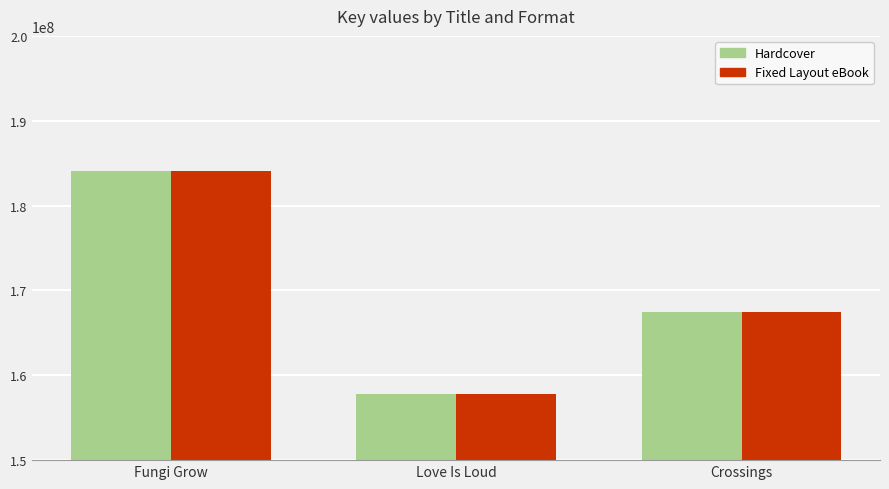

Reading right to left, transcribe all the data shown in this chart.

Hardcover: 167486478	157767755	184125130
Fixed Layout eBook: 167486478	157767755	184125130